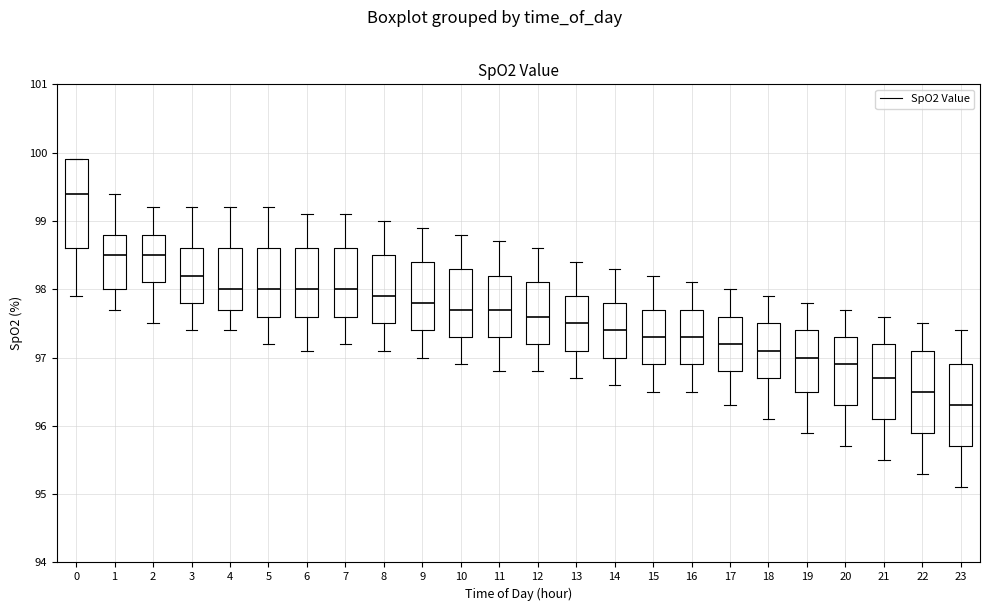

Reading left to right, read every box against the y-axis: the position of its median line, the range the box covers, and the ends of its whiskers. The values are not printed on the chart, so give them approximately, as read against the axis.

0: median 99.4, box 98.6 to 99.9, whiskers 97.9 to 99.9
1: median 98.5, box 98.0 to 98.8, whiskers 97.7 to 99.4
2: median 98.5, box 98.1 to 98.8, whiskers 97.5 to 99.2
3: median 98.2, box 97.8 to 98.6, whiskers 97.4 to 99.2
4: median 98.0, box 97.7 to 98.6, whiskers 97.4 to 99.2
5: median 98.0, box 97.6 to 98.6, whiskers 97.2 to 99.2
6: median 98.0, box 97.6 to 98.6, whiskers 97.1 to 99.1
7: median 98.0, box 97.6 to 98.6, whiskers 97.2 to 99.1
8: median 97.9, box 97.5 to 98.5, whiskers 97.1 to 99.0
9: median 97.8, box 97.4 to 98.4, whiskers 97.0 to 98.9
10: median 97.7, box 97.3 to 98.3, whiskers 96.9 to 98.8
11: median 97.7, box 97.3 to 98.2, whiskers 96.8 to 98.7
12: median 97.6, box 97.2 to 98.1, whiskers 96.8 to 98.6
13: median 97.5, box 97.1 to 97.9, whiskers 96.7 to 98.4
14: median 97.4, box 97.0 to 97.8, whiskers 96.6 to 98.3
15: median 97.3, box 96.9 to 97.7, whiskers 96.5 to 98.2
16: median 97.3, box 96.9 to 97.7, whiskers 96.5 to 98.1
17: median 97.2, box 96.8 to 97.6, whiskers 96.3 to 98.0
18: median 97.1, box 96.7 to 97.5, whiskers 96.1 to 97.9
19: median 97.0, box 96.5 to 97.4, whiskers 95.9 to 97.8
20: median 96.9, box 96.3 to 97.3, whiskers 95.7 to 97.7
21: median 96.7, box 96.1 to 97.2, whiskers 95.5 to 97.6
22: median 96.5, box 95.9 to 97.1, whiskers 95.3 to 97.5
23: median 96.3, box 95.7 to 96.9, whiskers 95.1 to 97.4